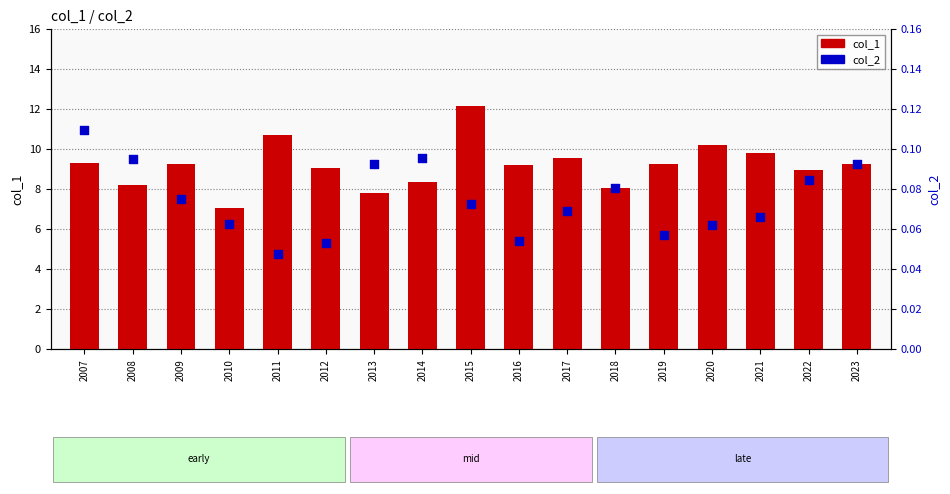

Is the value of col_2 at 2017 greater than the value of col_1 at 2012?

No